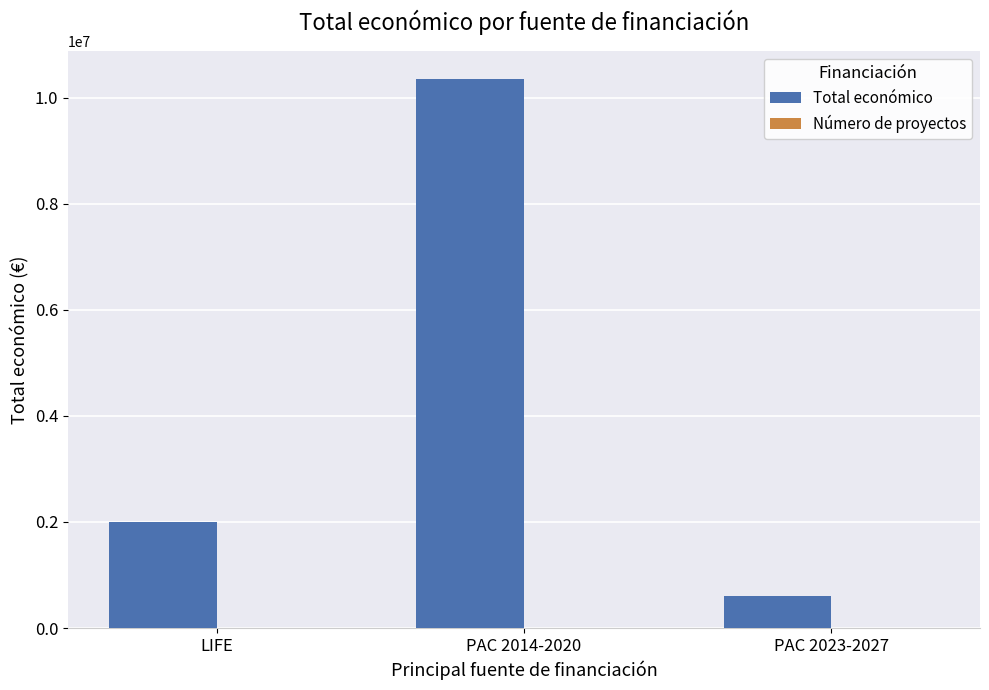

At which label is Total económico closest to 5477054?

LIFE